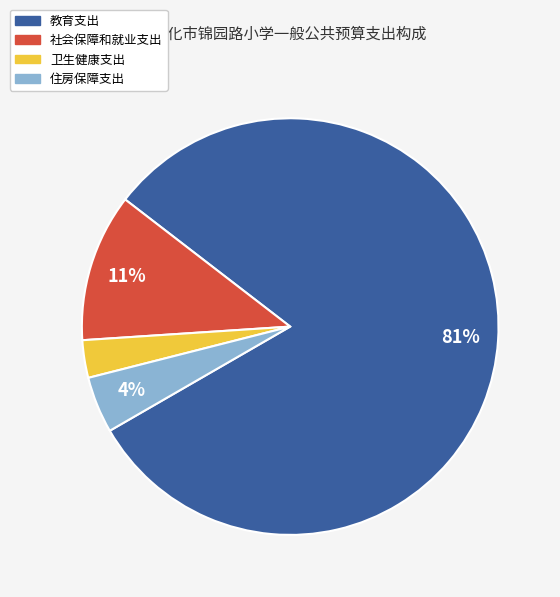

To the nearest percent, what is the combined percentage of 住房保障支出 and 卫生健康支出?

7%